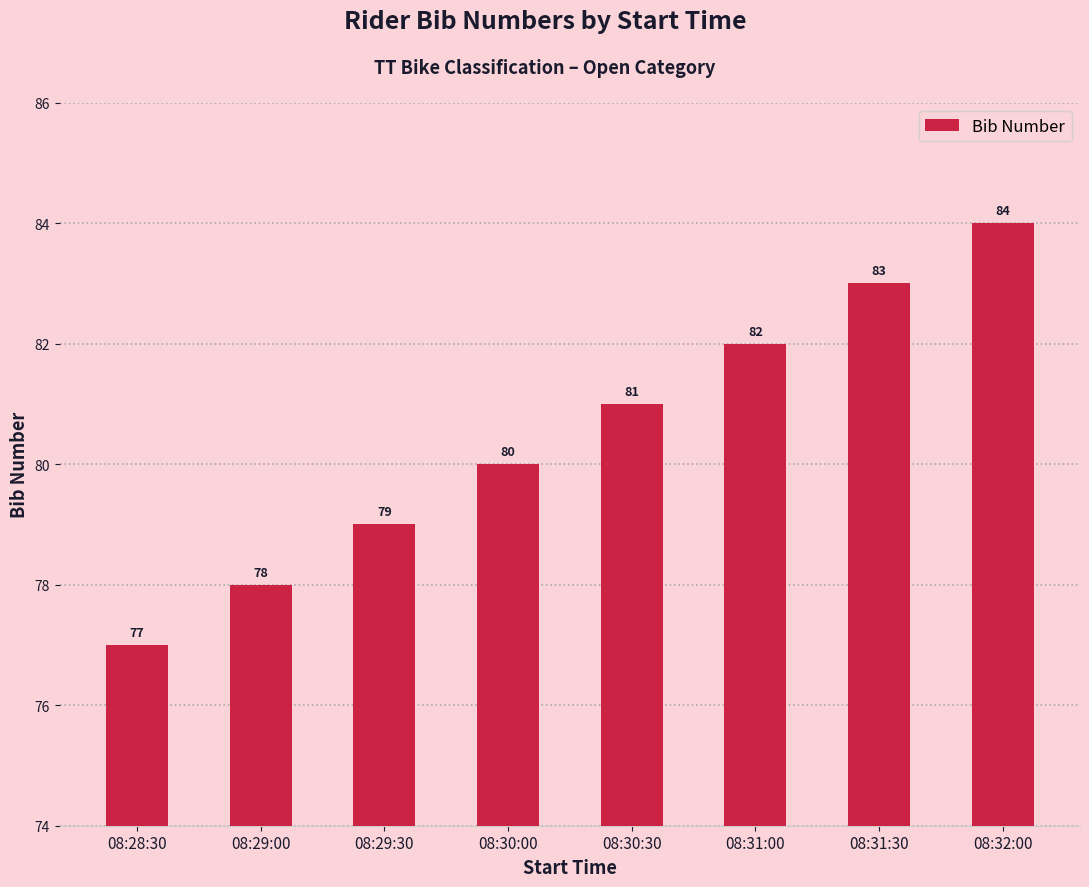

Count the values in the range 79 to 83.

5